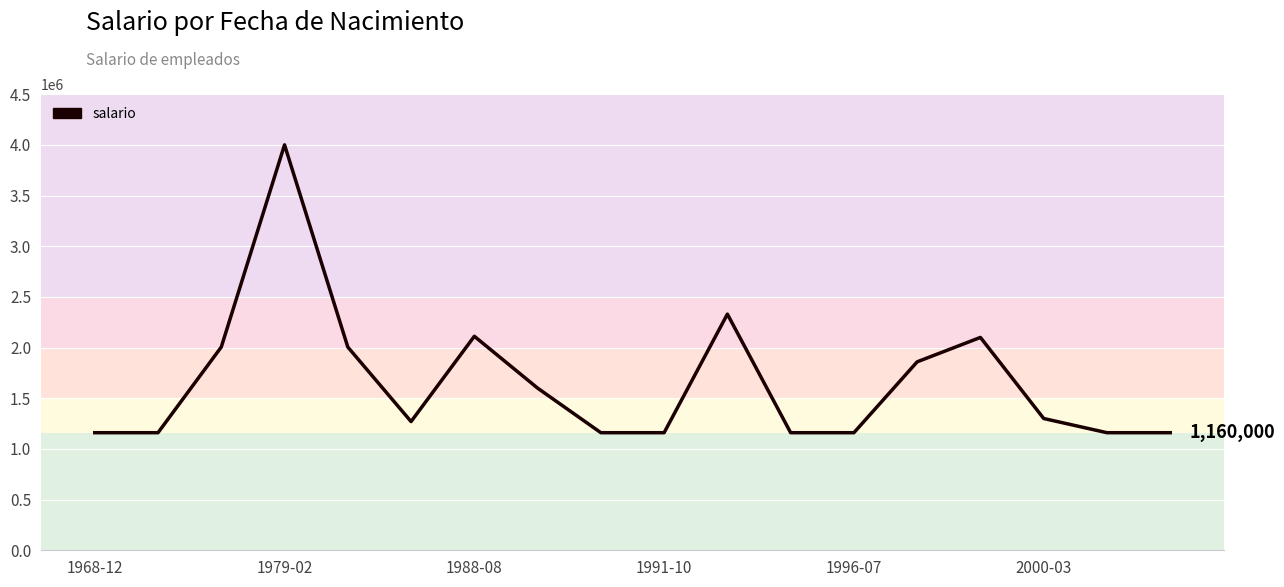

What is the greatest value displayed?

4000000